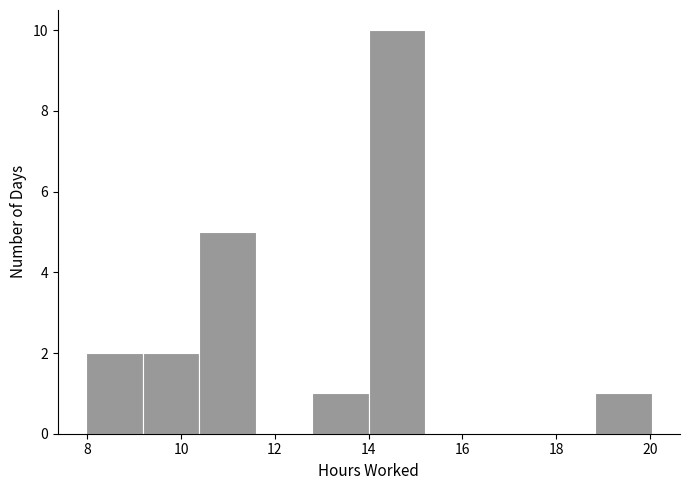

What is the height of the bar covering 12.8 to 14.0 on the x-axis? Neither the bar edges nor the heights are printed on the chart, so give them approximately, as read against the axes.

1